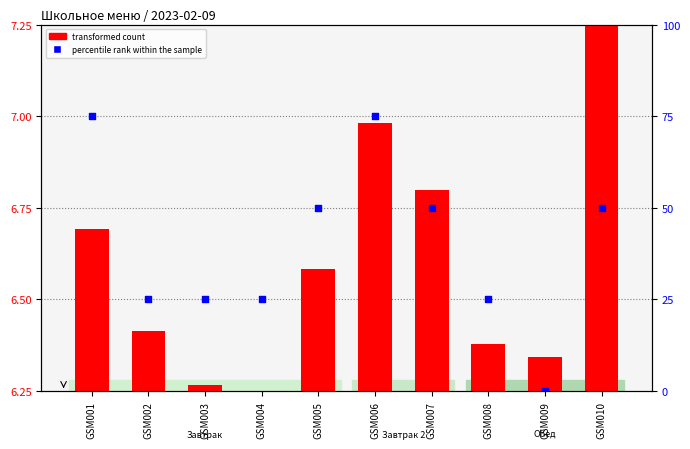

At which category is the sum across all series the highest?

GSM010